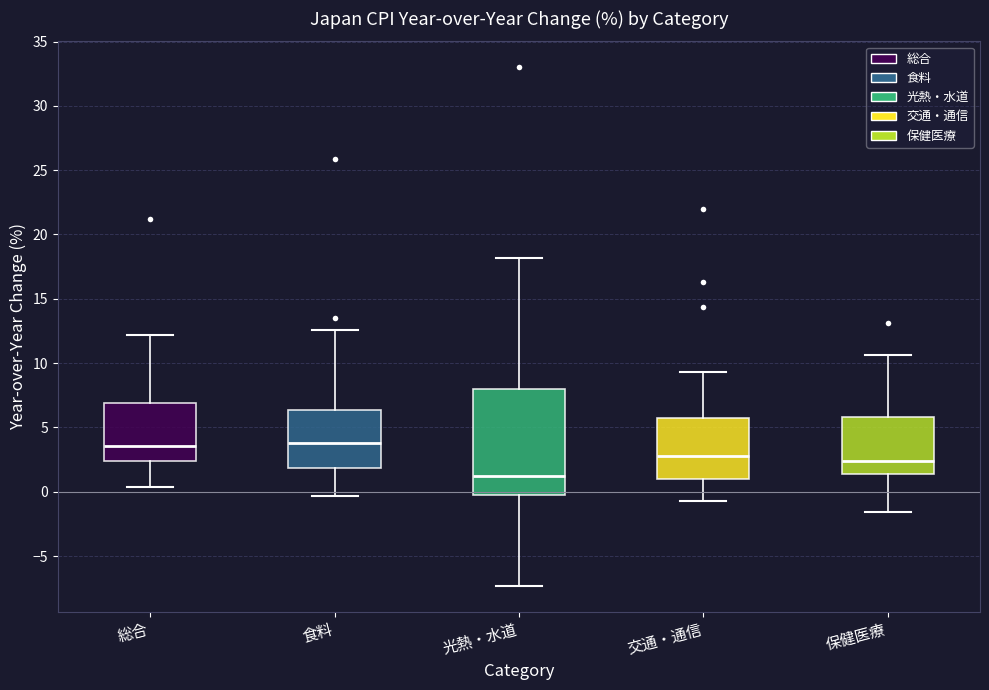

Where does the upper whisker of the box for 光熱・水道 end on the y-axis? The values are not printed on the chart, so give them approximately, as read against the axis.

18.0